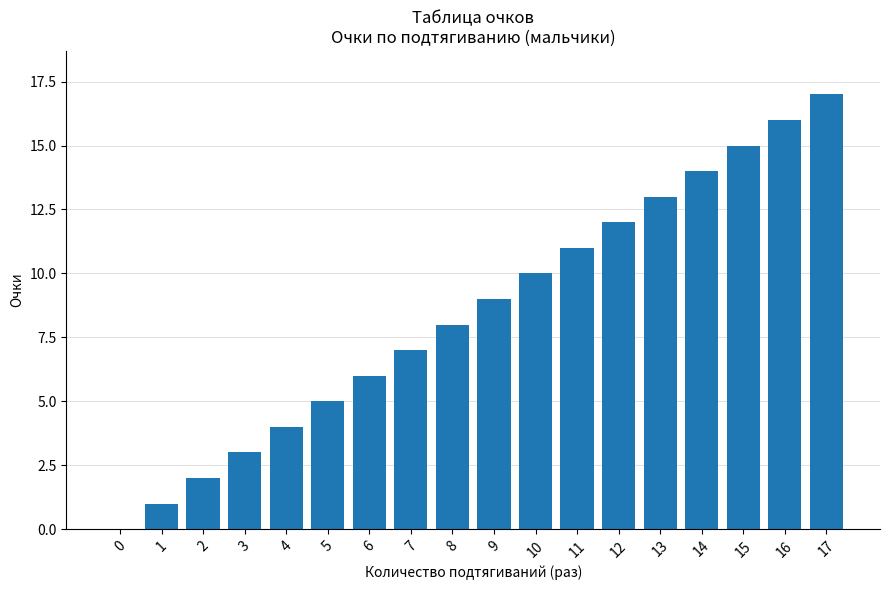

Is it true that the value at 0 is 11?

False